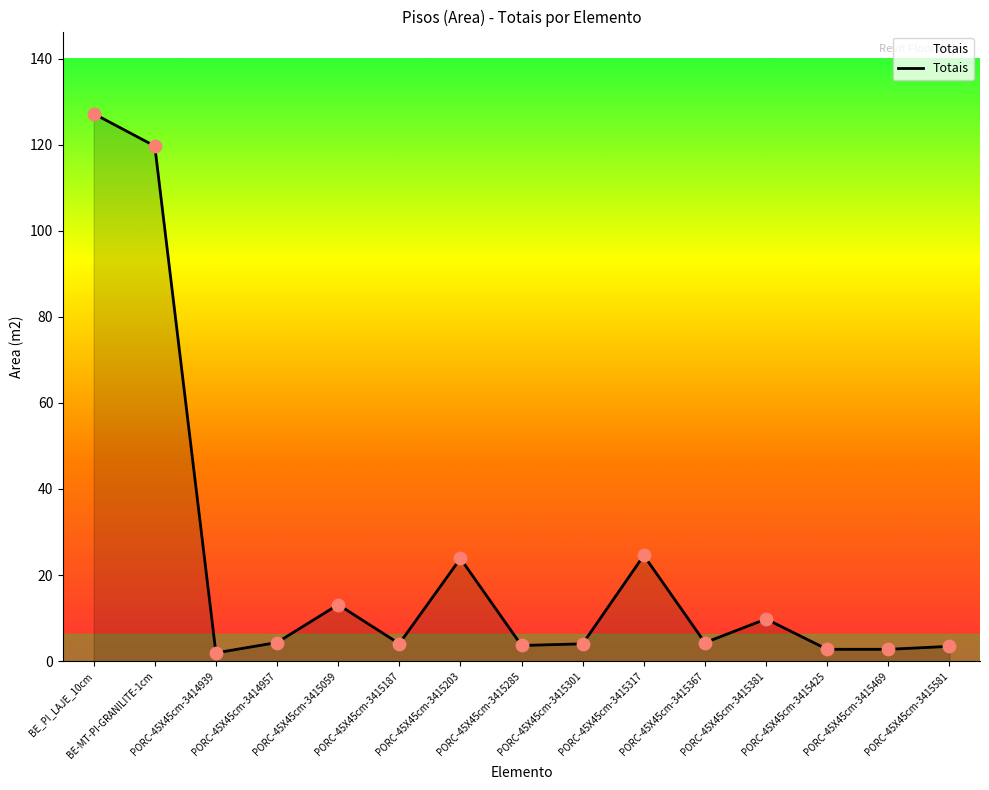

Between PORC-45X45cm-3415581 and PORC-45X45cm-3414939, which is larger?

PORC-45X45cm-3415581